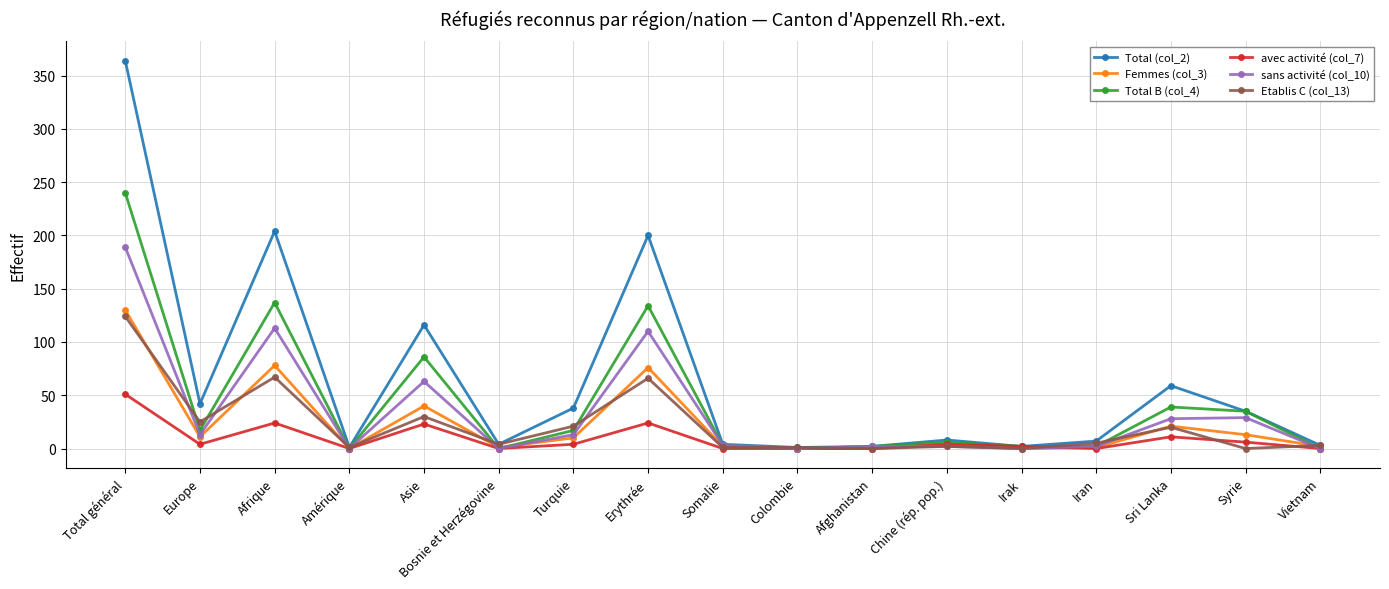

What is the label of the 2nd point from the left?

Europe